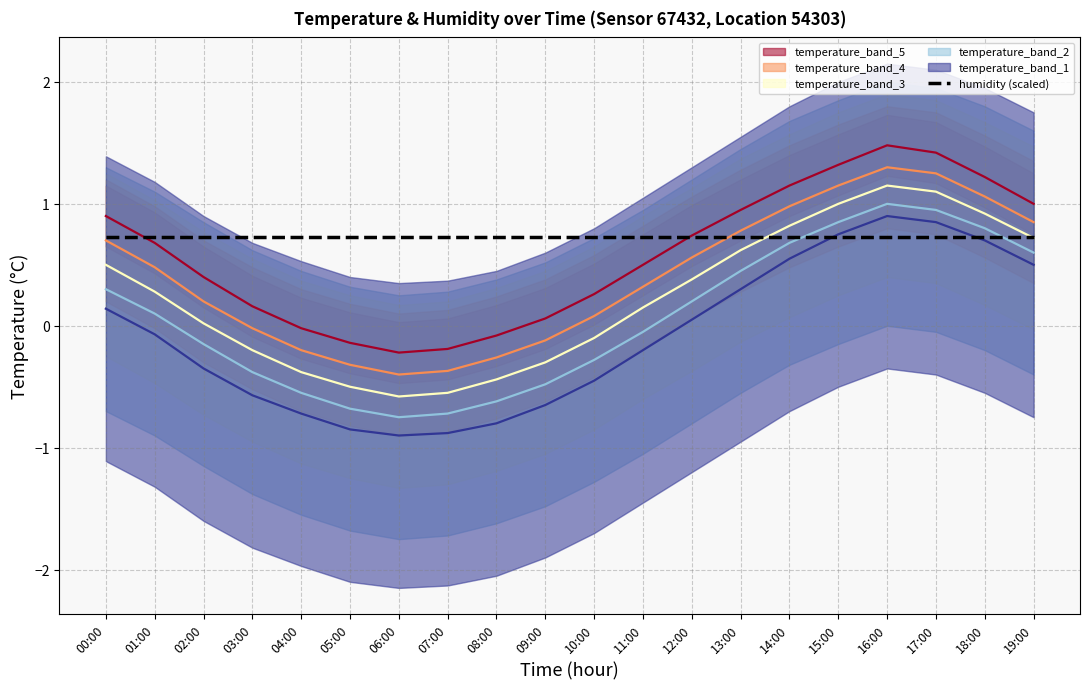

List the series in order of their overall mean, lowest first.

temperature_band_1, temperature_band_2, temperature_band_3, temperature_band_4, temperature_band_5